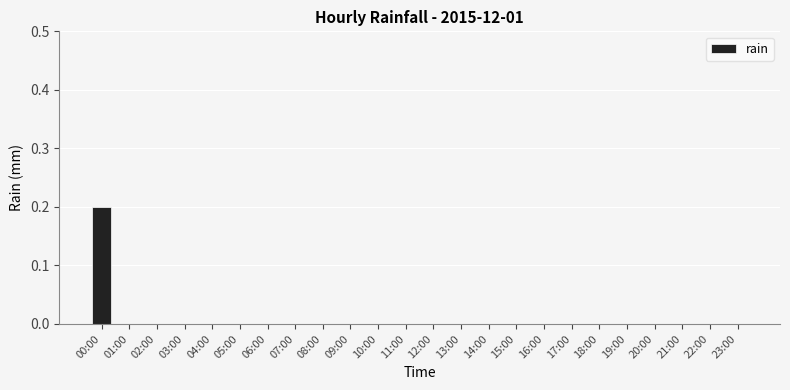

Which category has the highest value across all series?

00:00